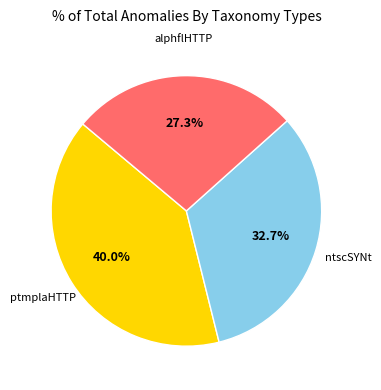

Does any single category account for the majority?

No